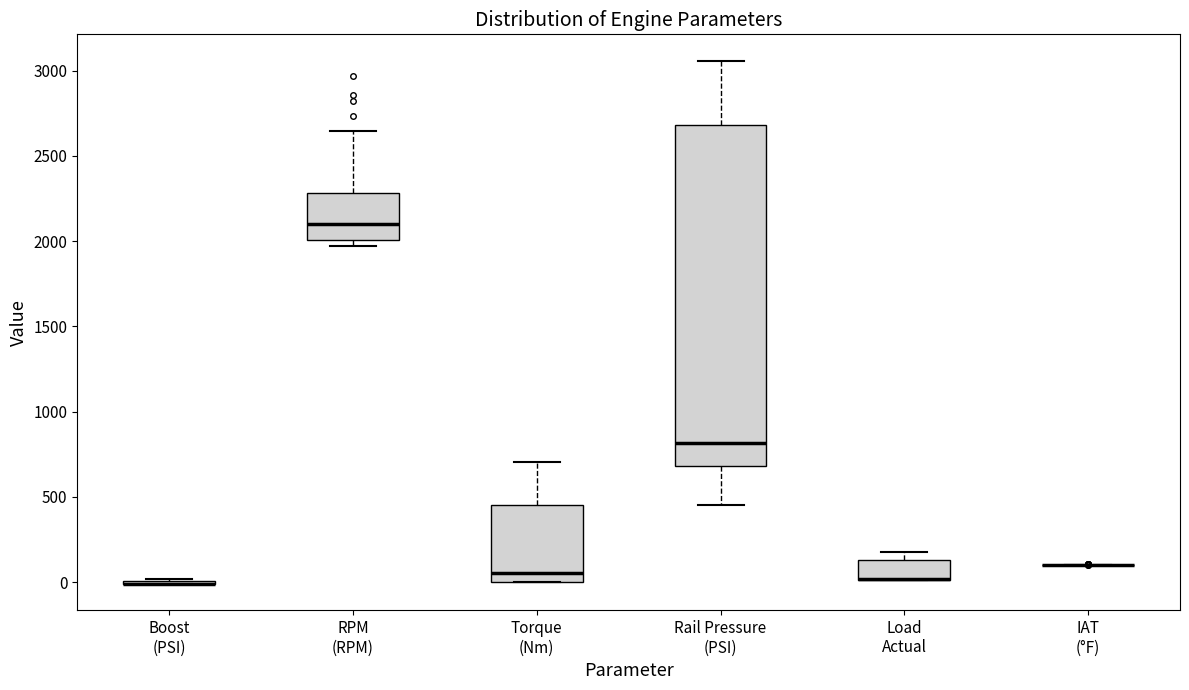

Reading left to right, read every box against the y-axis: the position of its median line, the range the box covers, and the ends of its whiskers. The values are not printed on the chart, so give them approximately, as read against the axis.

Boost (PSI): box collapsed to a line at 0, whiskers 0 to 0
RPM (RPM): median 2100, box 2000 to 2300, whiskers 1950 to 2650
Torque (Nm): median 50, box 0 to 450, whiskers 0 to 700
Rail Pressure (PSI): median 800, box 700 to 2700, whiskers 450 to 3050
Load Actual: median 0 (drawn on the box's lower edge), box 0 to 150, whiskers 0 to 200
IAT (°F): box collapsed to a line at 100, whiskers 100 to 100